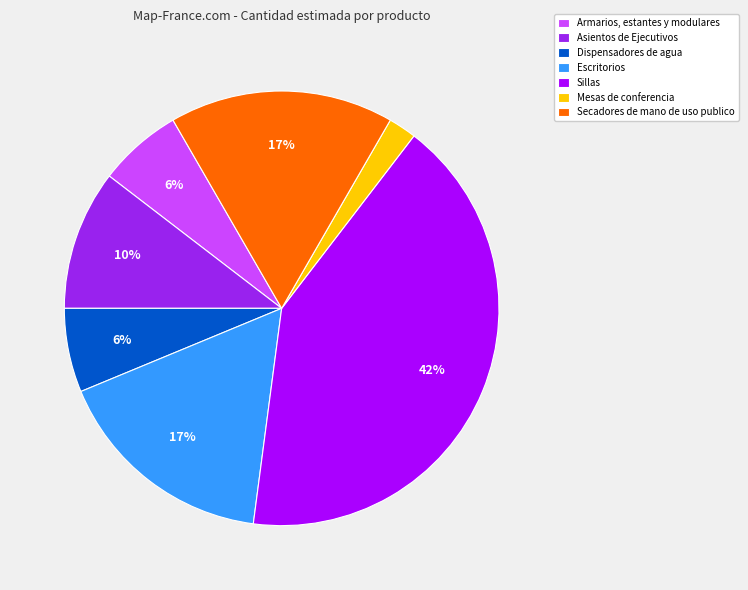

Is there any slice that represents more than half of the pie?

No